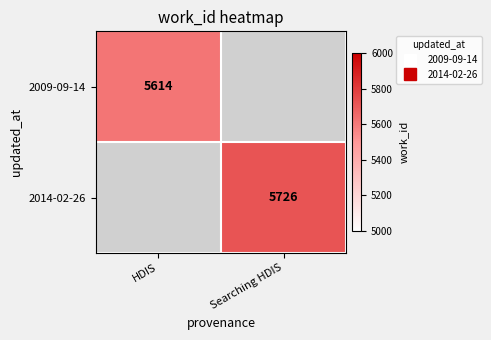

At how many categories does at least one series exceed 5696?

1